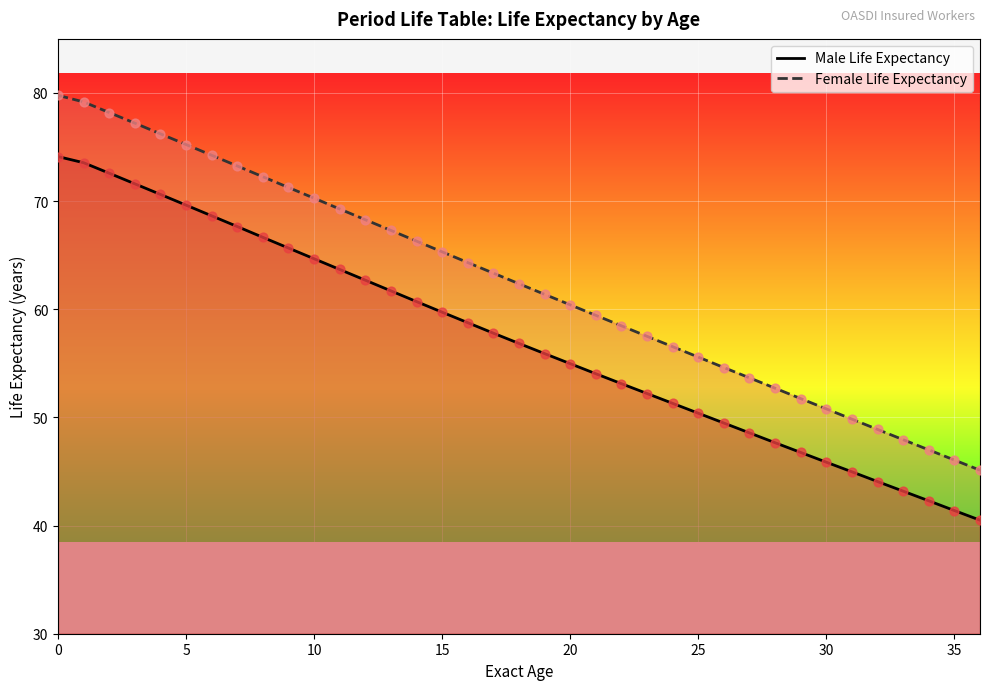

Which series has the largest total across all categories?

Female Life Expectancy